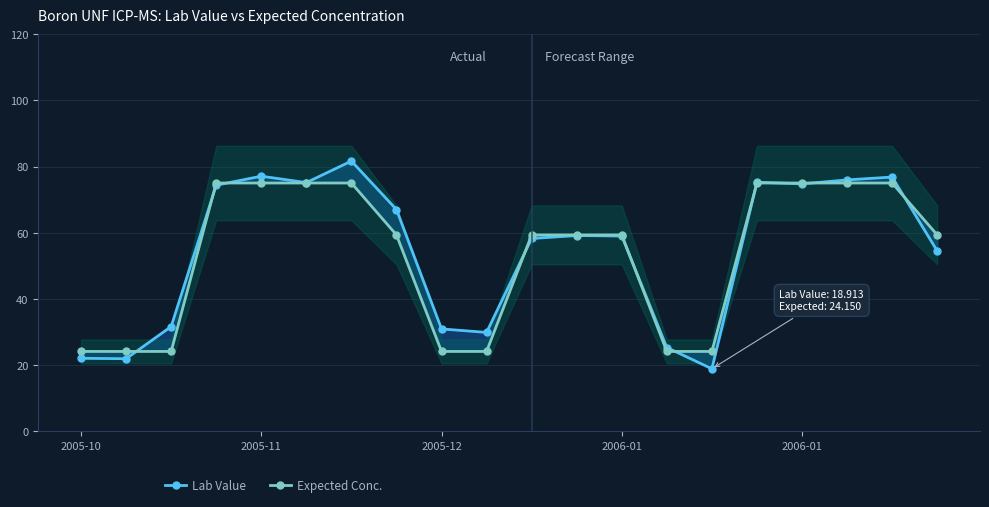

Which has a higher value, 5 or 8?

5